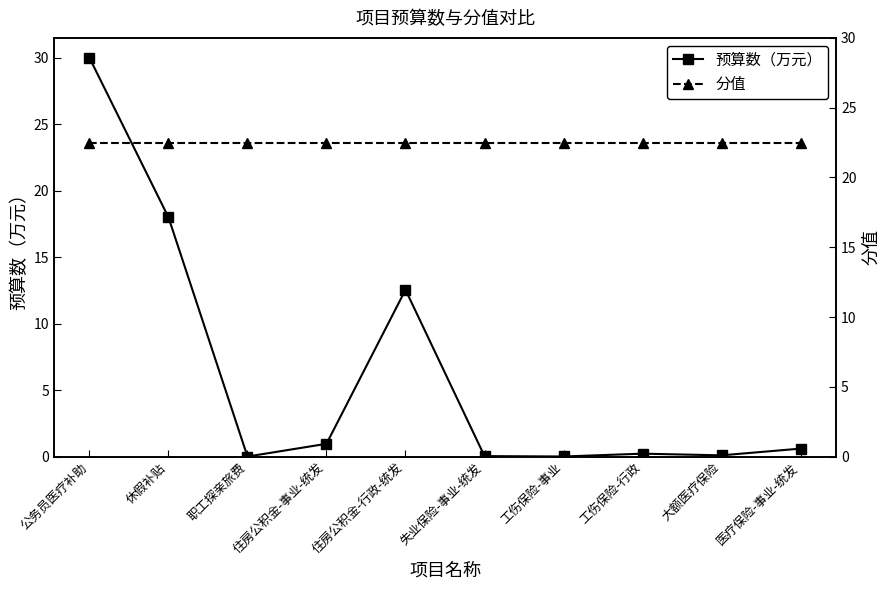

Which label corresponds to the largest value in the chart?

公务员医疗补助